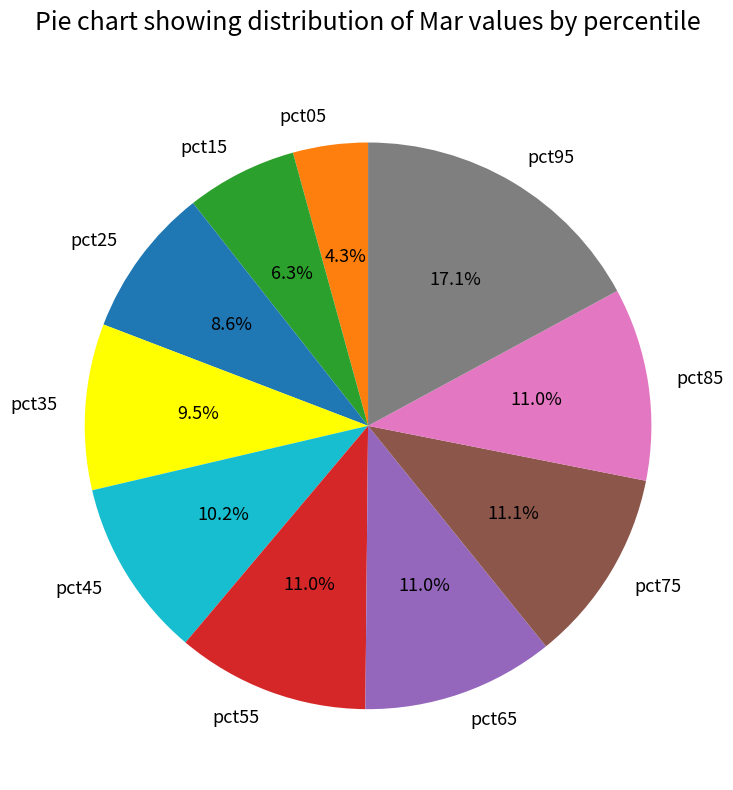

To the nearest percent, what is the difference between the largest and smallest slice percentages?

13%